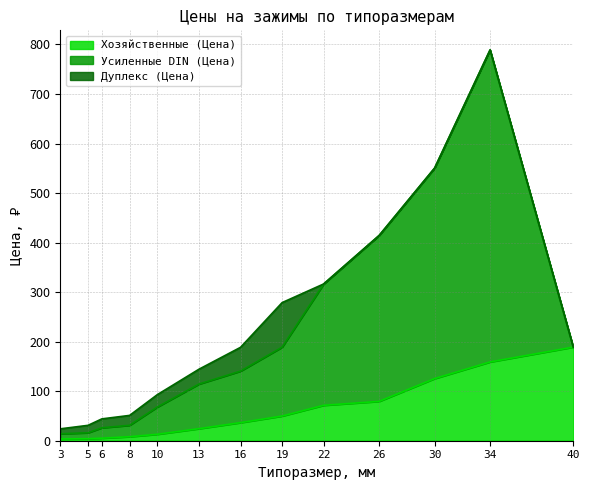

Read the Хозяйственные (Цена) value at 22.

71.5